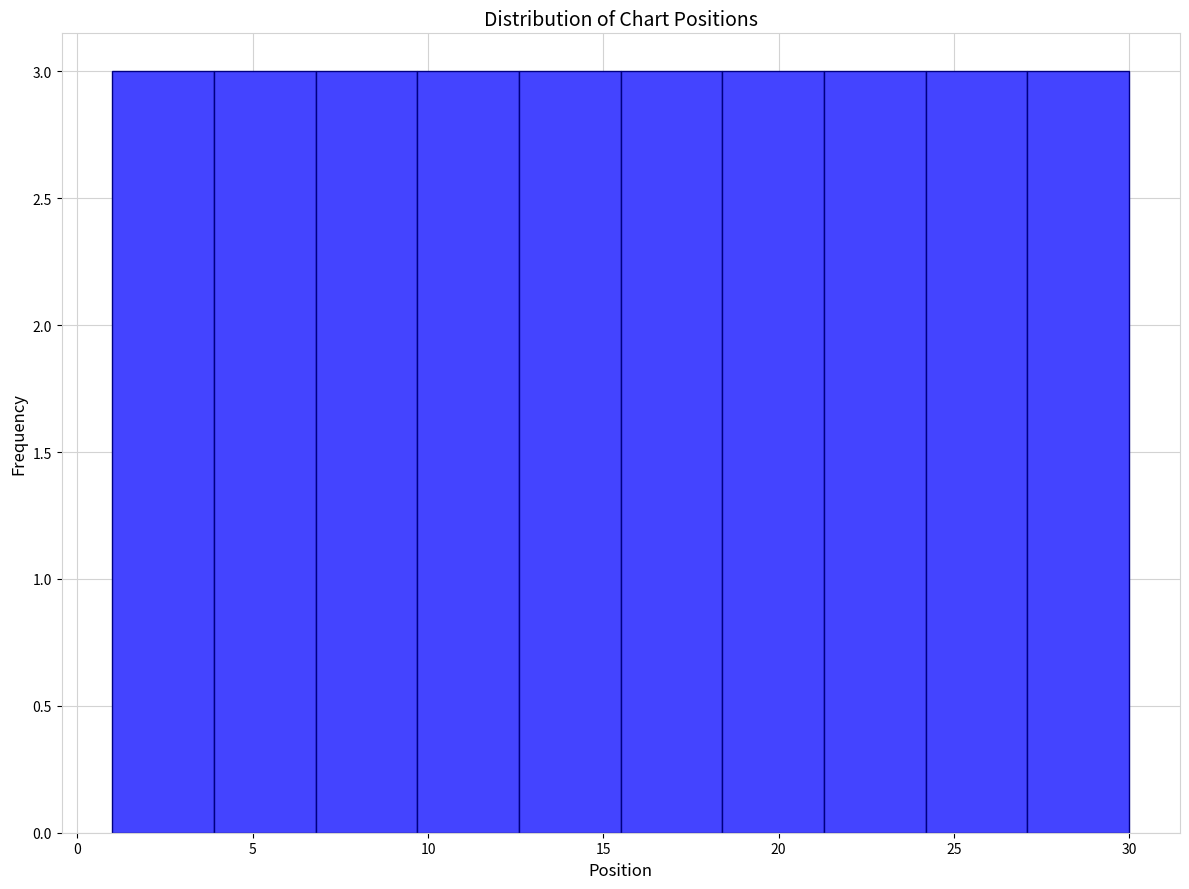

How tall is the bar that spans 27.1 to 30.0 on the x-axis? Neither the bar edges nor the heights are printed on the chart, so give them approximately, as read against the axes.

3